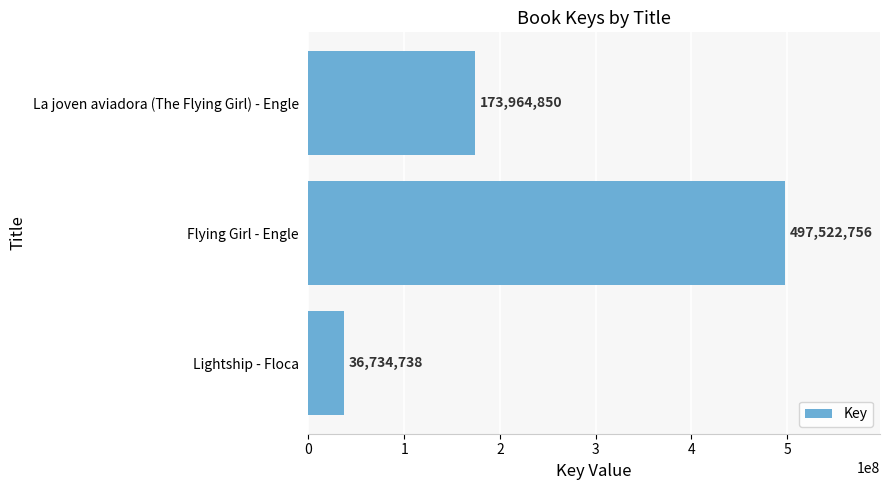

List the labels in order of value, largest first.

Flying Girl - Engle, La joven aviadora (The Flying Girl) - Engle, Lightship - Floca